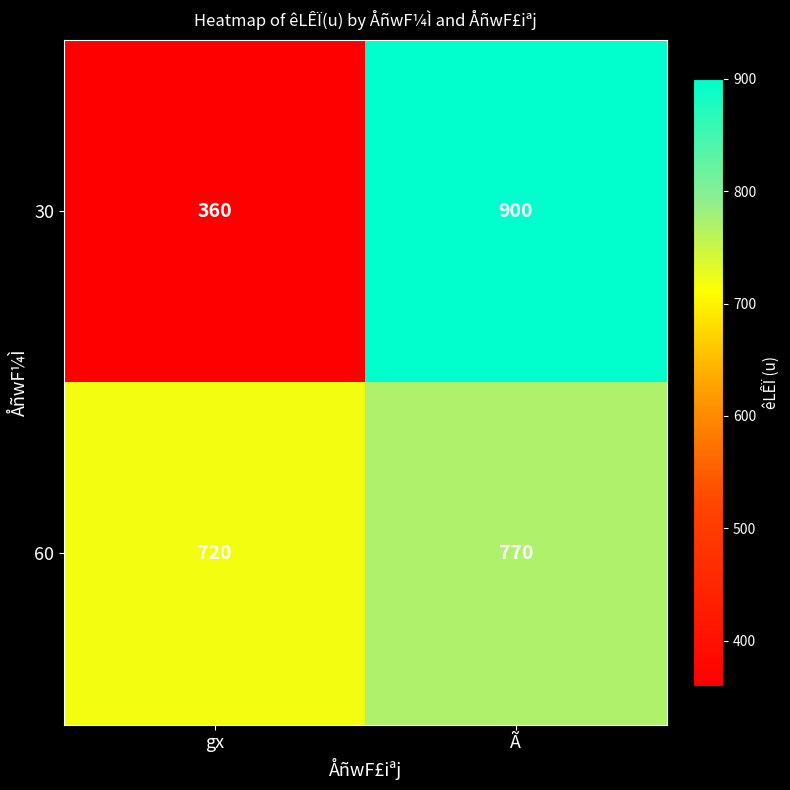

At how many categories does at least one series exceed 551?

2